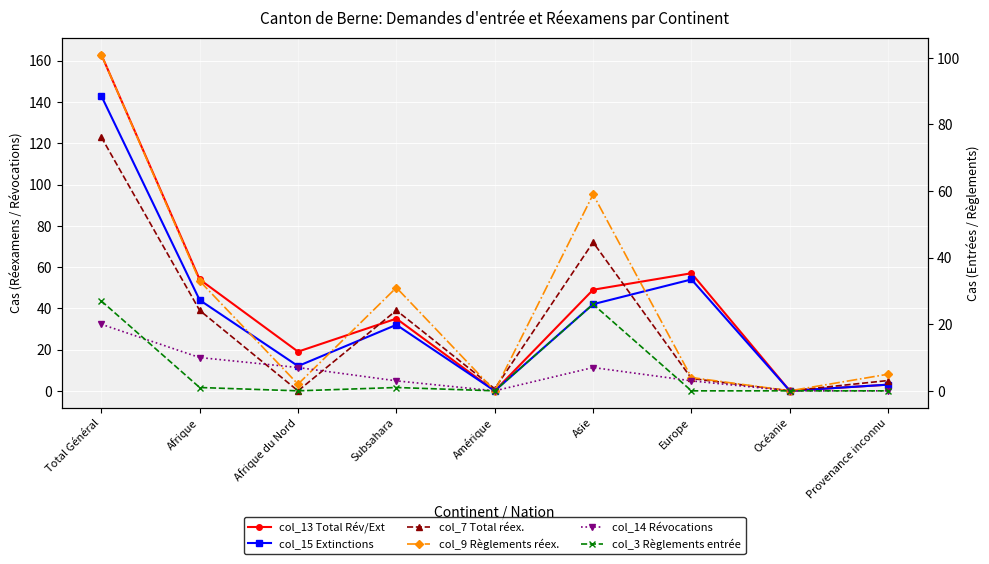

True or false: col_14 (Révocations asile) and col_15 (Extinctions asile) intersect in this chart.

False